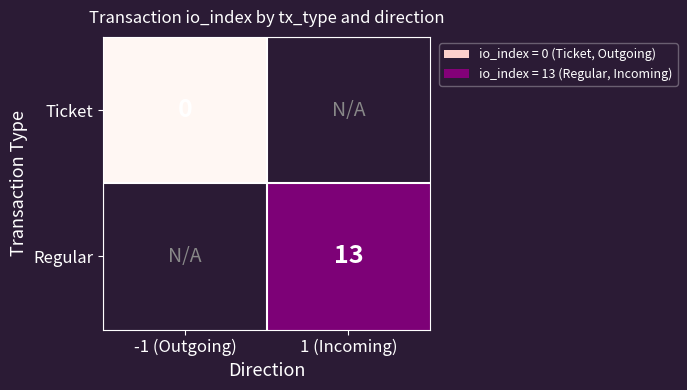

What is the greatest value displayed?

13.0